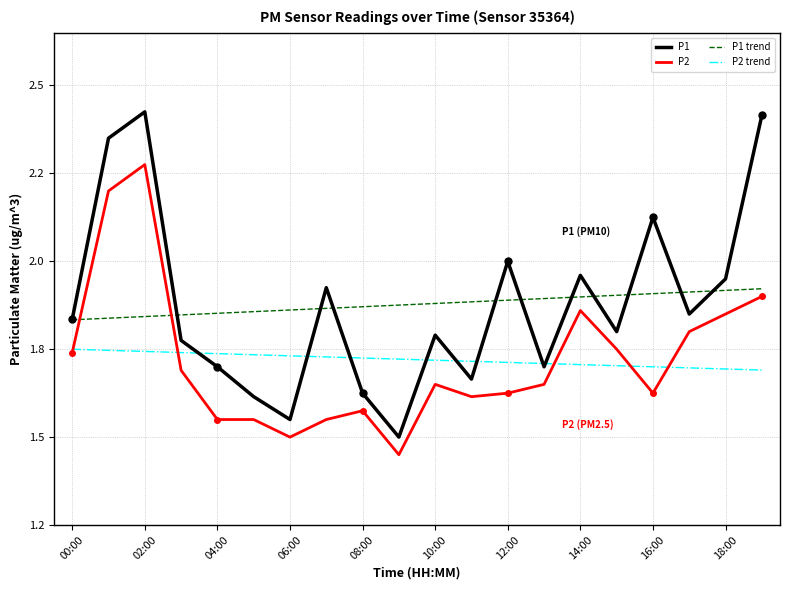

How many series are shown in this chart?

2